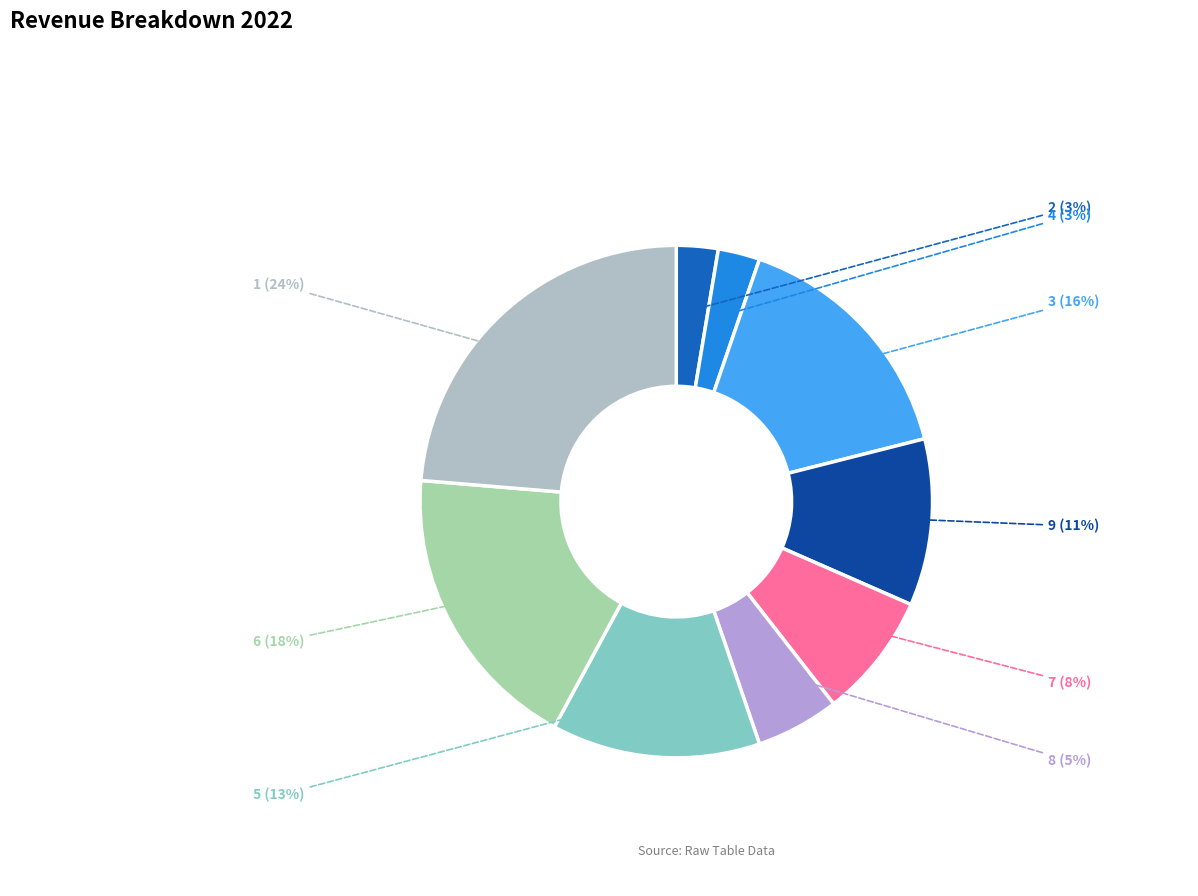

Does 4 represent more than half of the total?

No